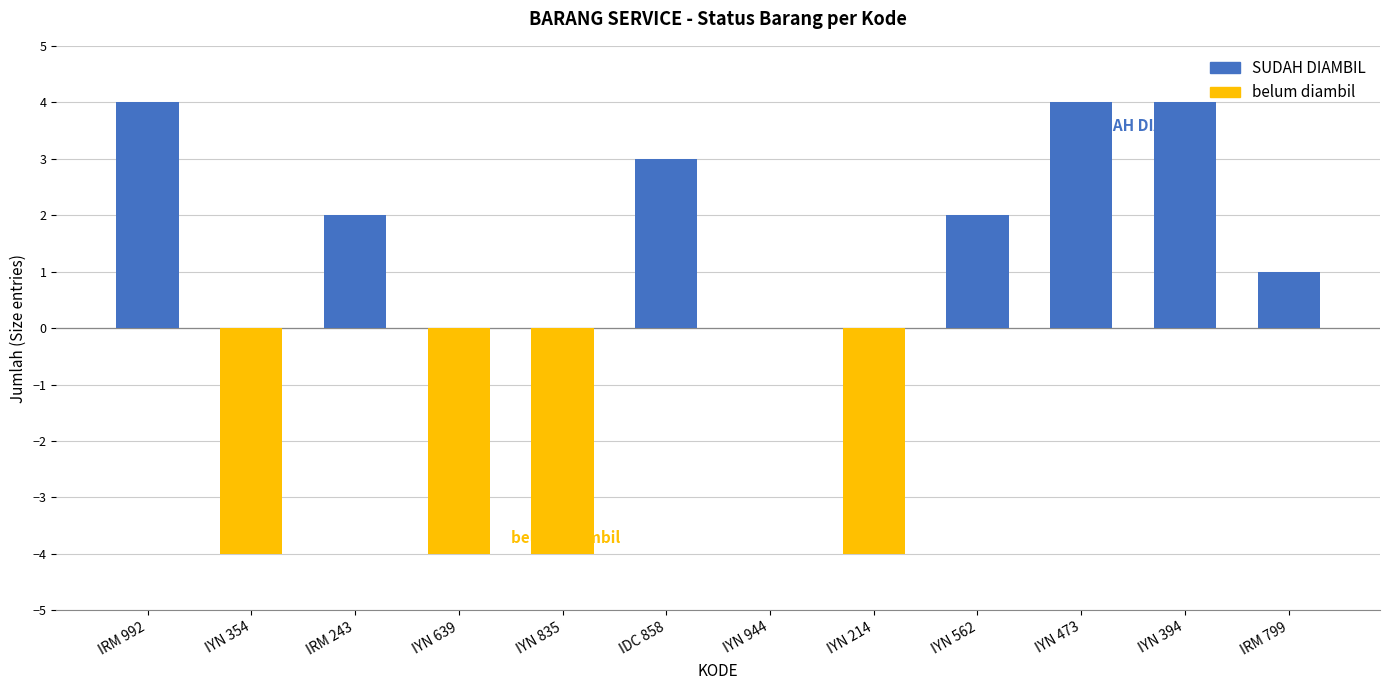

How many values in SUDAH DIAMBIL are above zero?

7